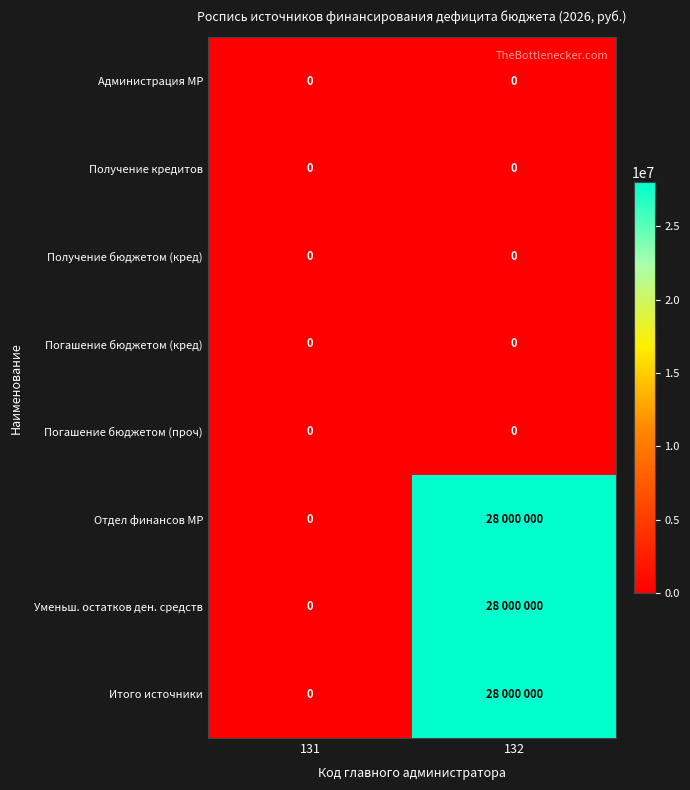

Is it true that Администрация МР equals 0 at 131?

True